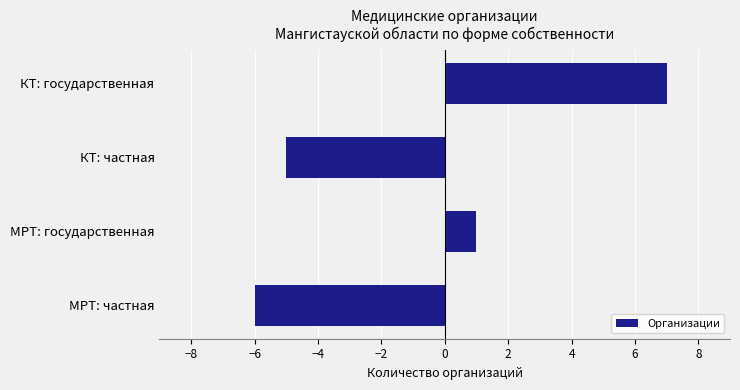

How many bars are there in total?

4